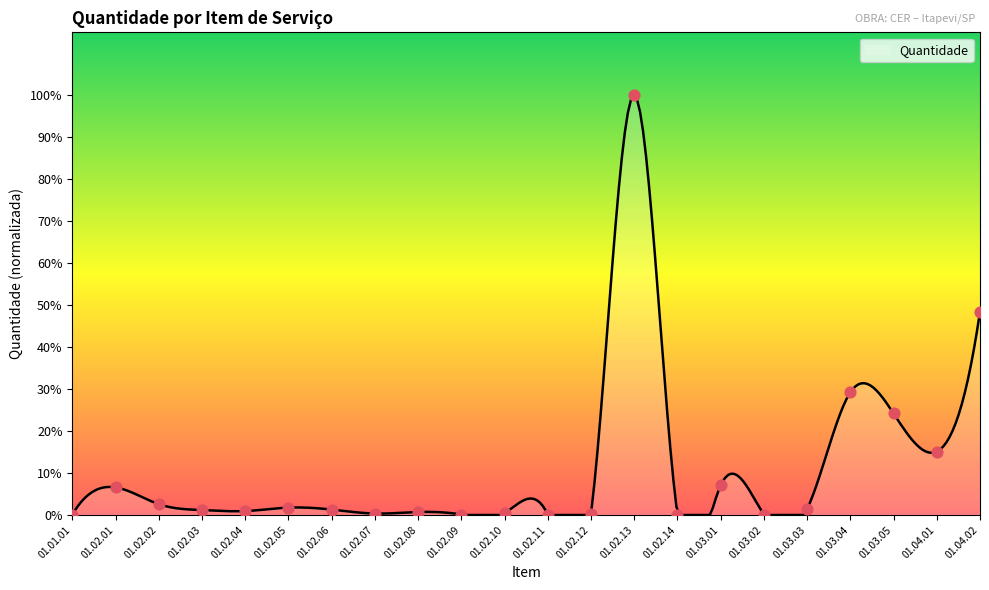

What is the change in value from 01.02.05 to 01.02.06?

-4.0